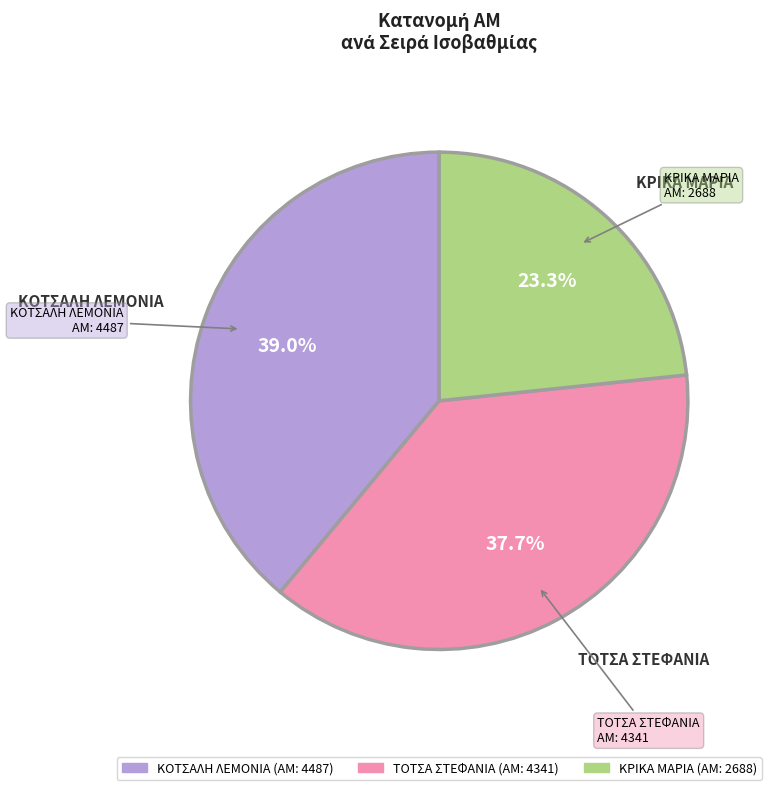

Does any single category account for the majority?

No